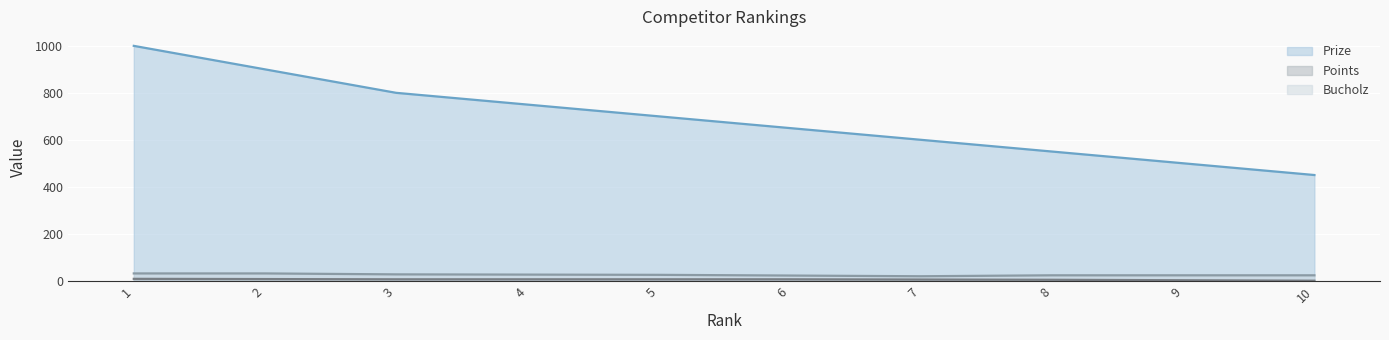

Is the value of Bucholz at 7 greater than the value of Points at 2?

Yes